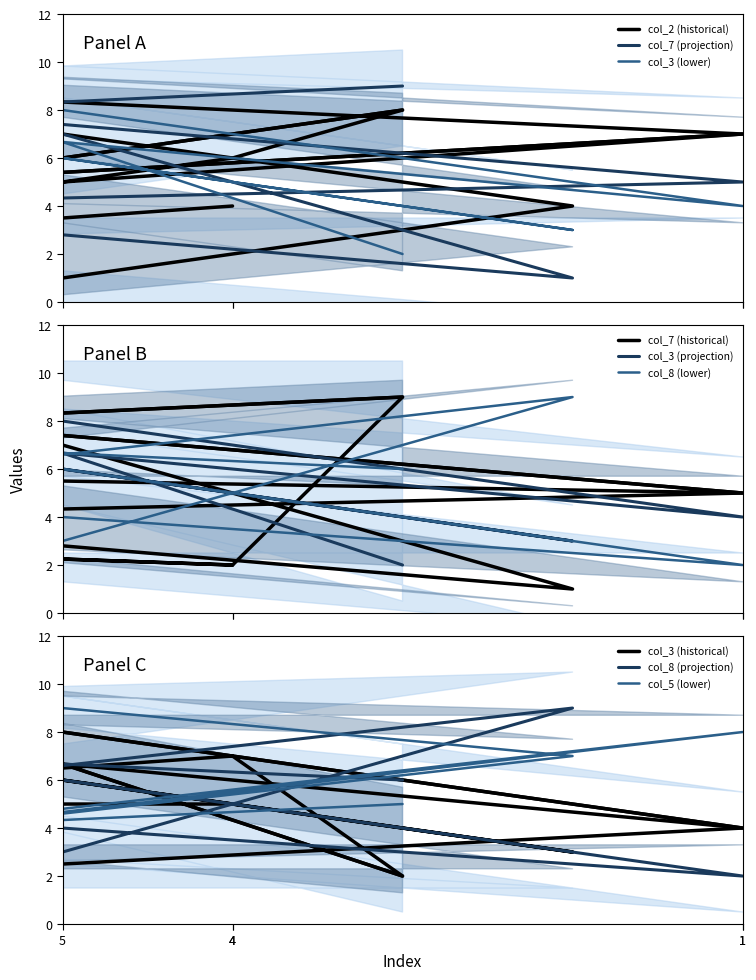

What is the difference between the second highest and minimum values in the col_7 series?

8